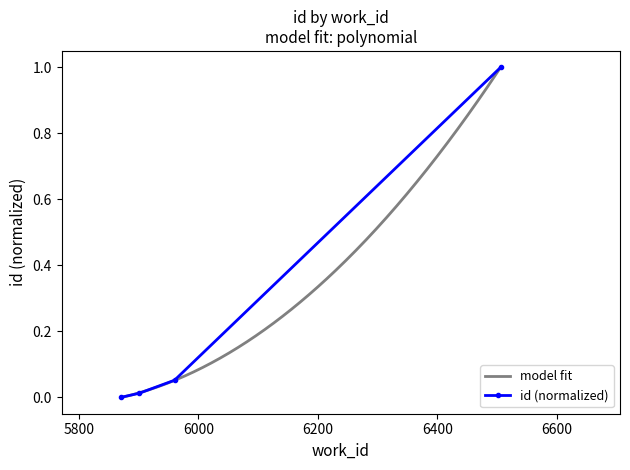

How many values are above zero?

3